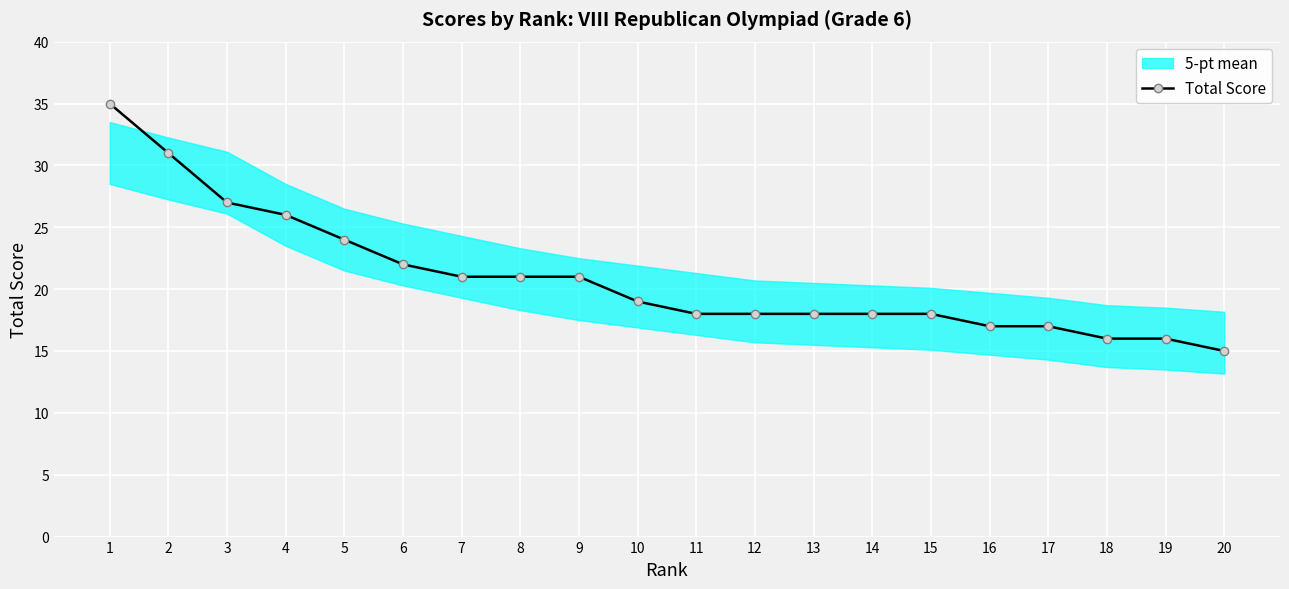

What is the sum of the values at 6 and 13?

40